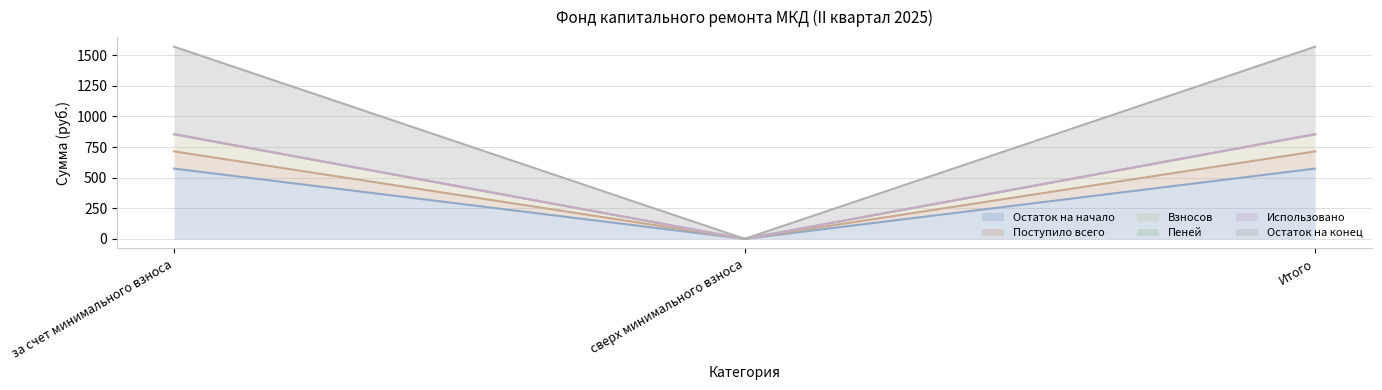

How many positive values does the Взносов series have?

2